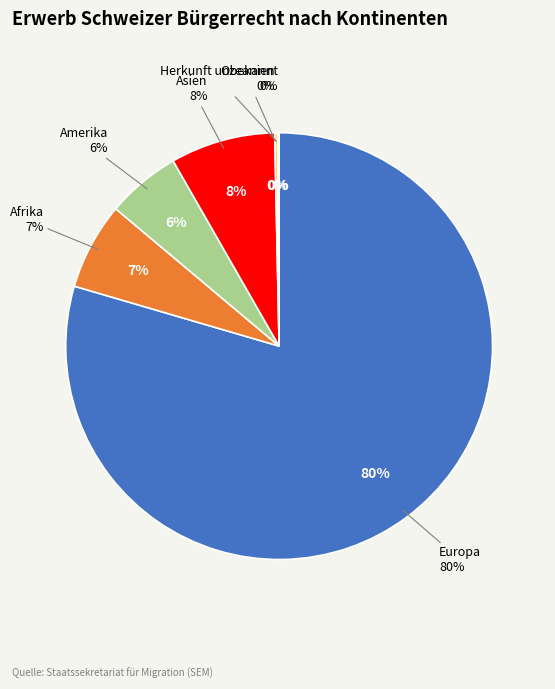

What is the largest slice in the pie chart?

Europa